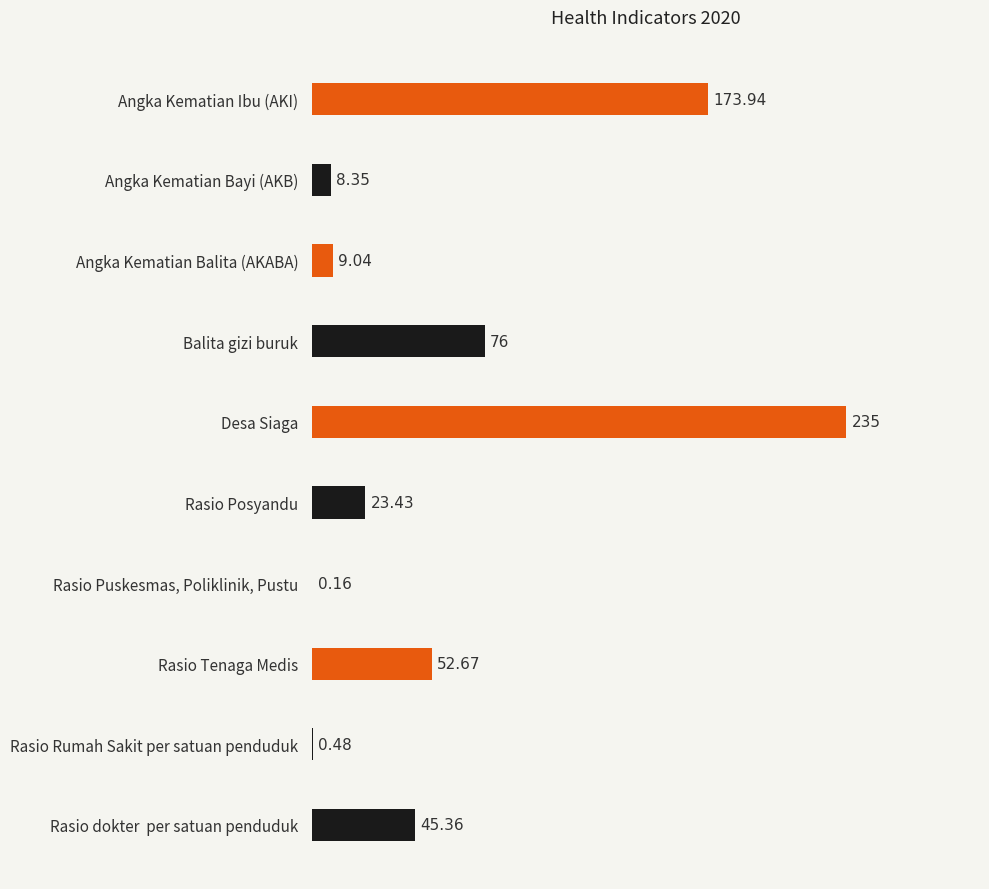

At which label is the value closest to 117?

Balita gizi buruk